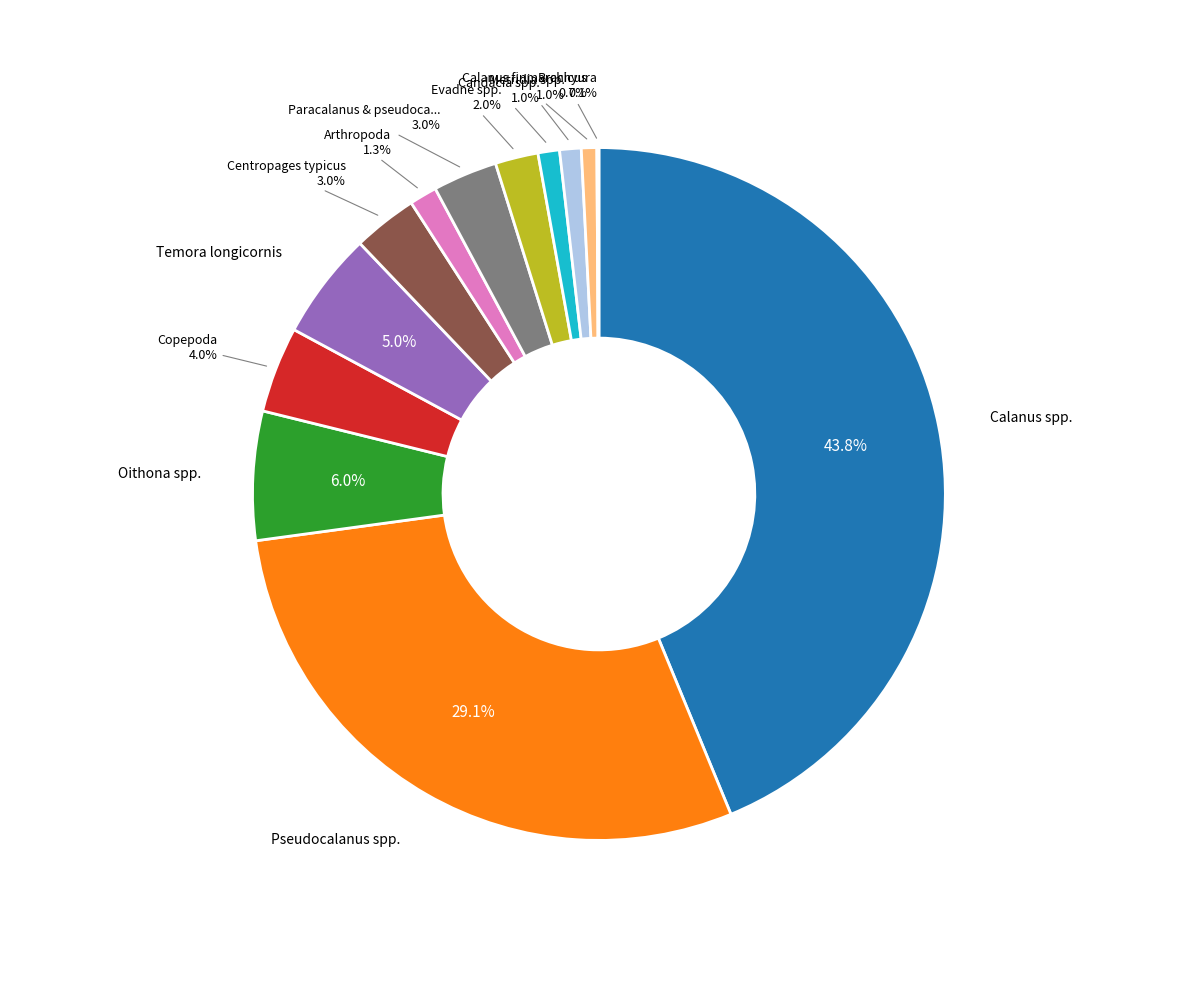

Is there a majority slice in this chart?

No